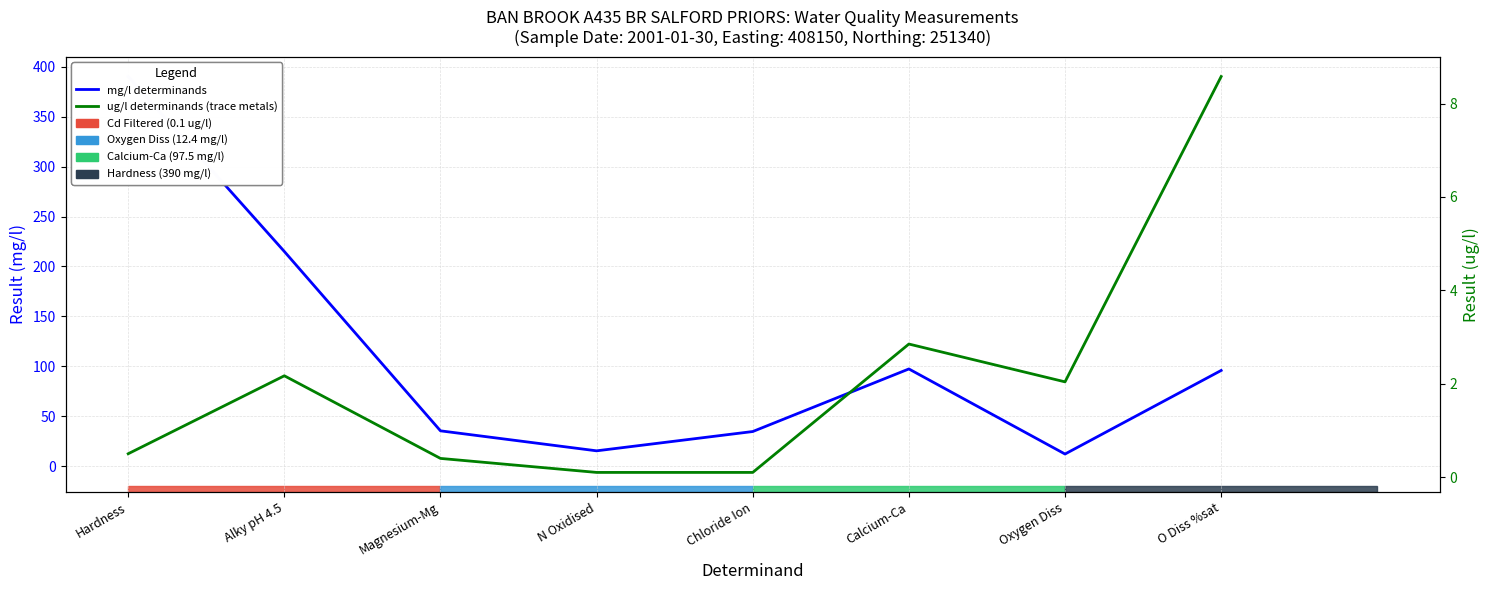

Count the number of data series in this chart.

2